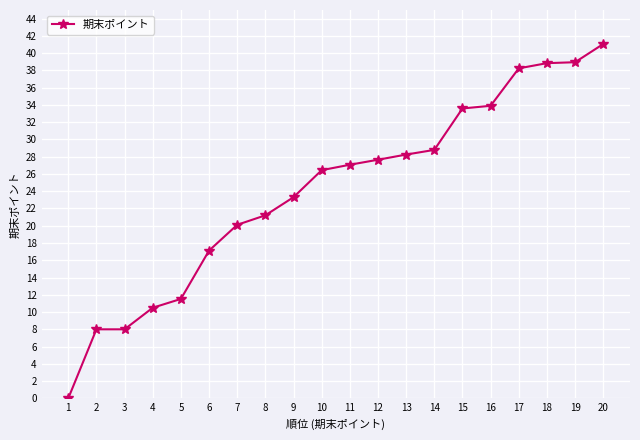

What is the sum of all values?

482.6